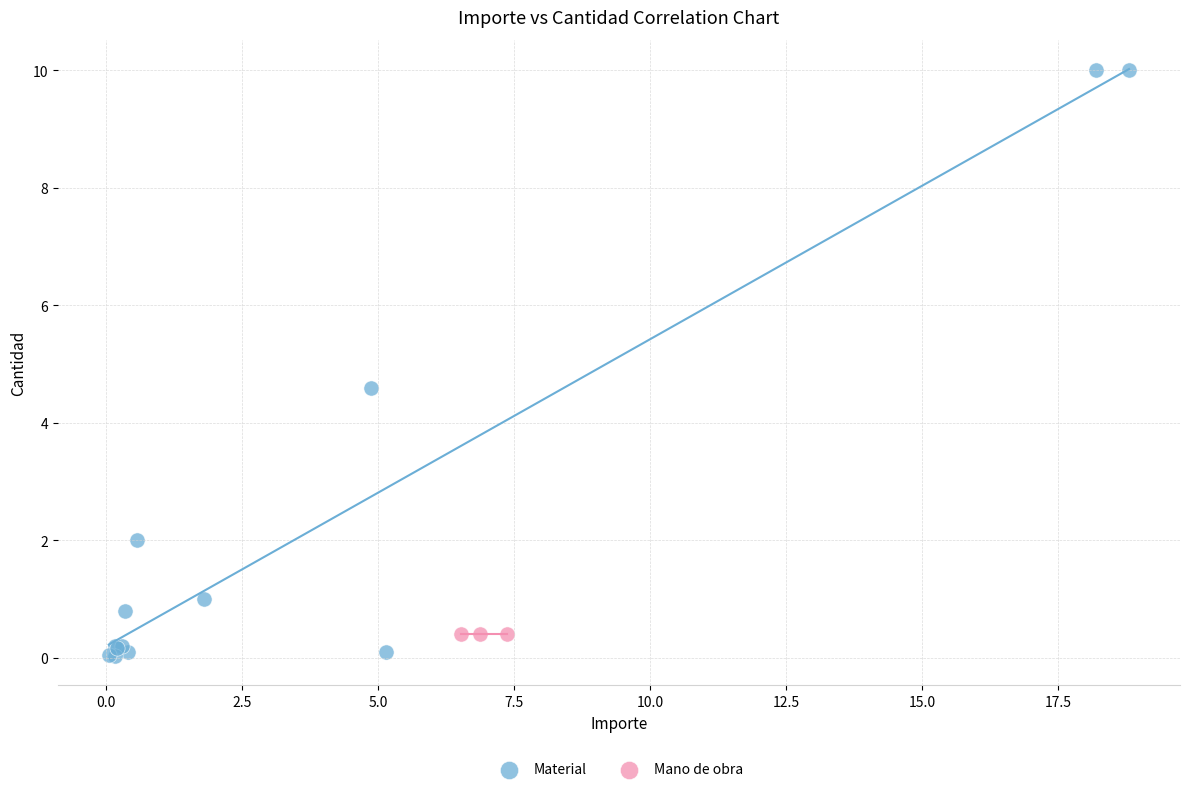

Which series reaches the maximum Y coordinate?

Material